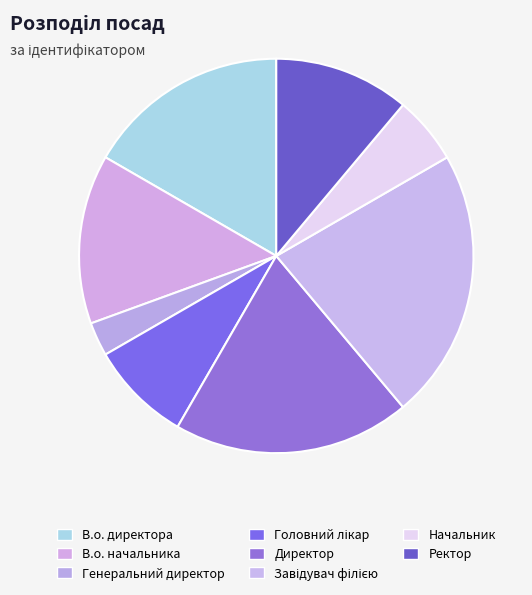

What is the largest slice in the pie chart?

Завідувач філією